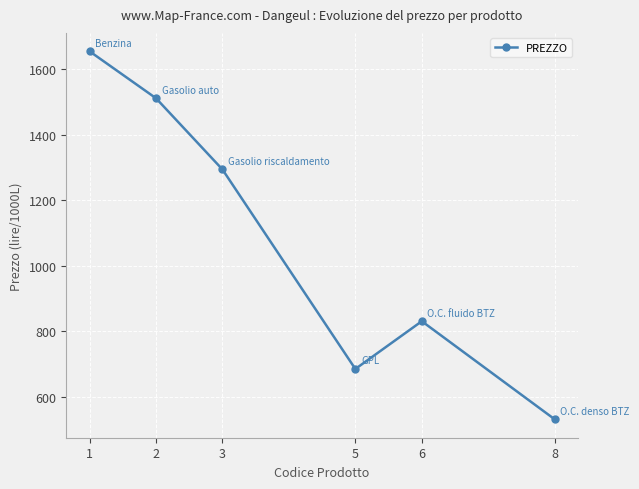

Where does the data first go above 1293?

1